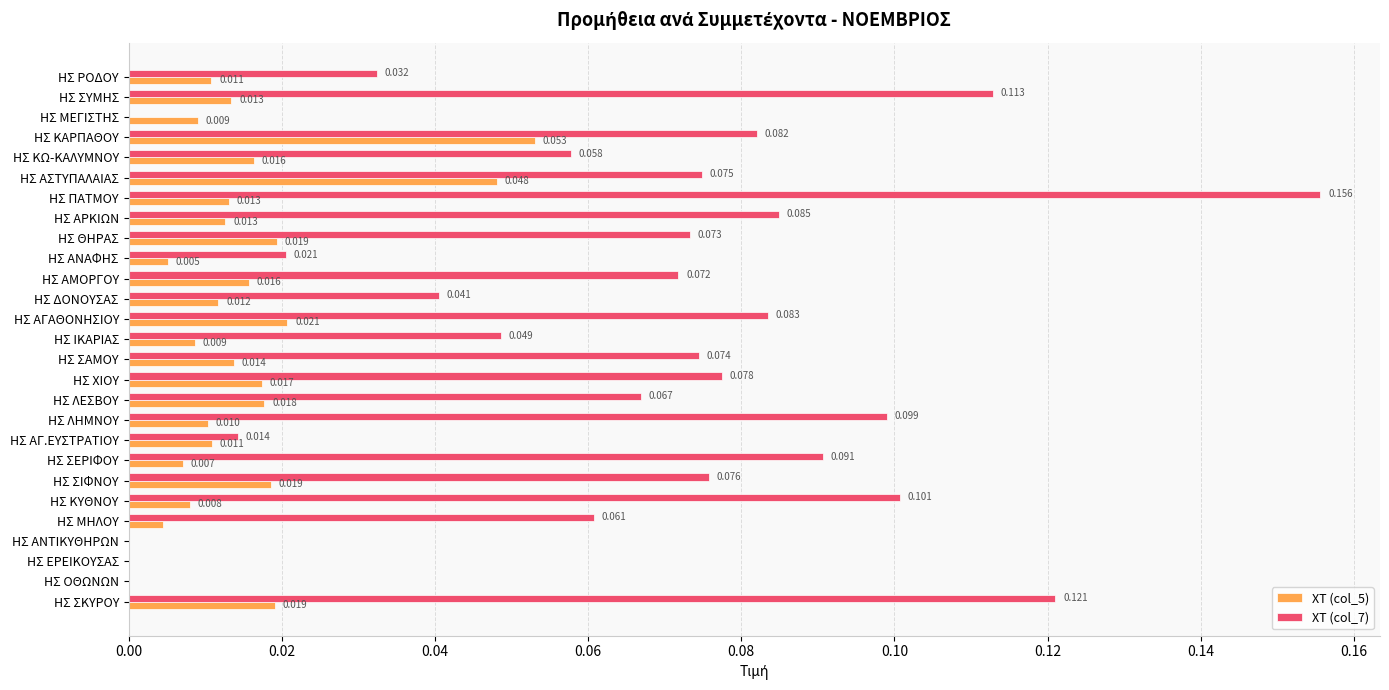

Is the value of ΧΤ (col_5) at ΗΣ ΑΝΤΙΚΥΘΗΡΩΝ greater than the value of ΧΤ (col_7) at ΗΣ ΑΜΟΡΓΟΥ?

No